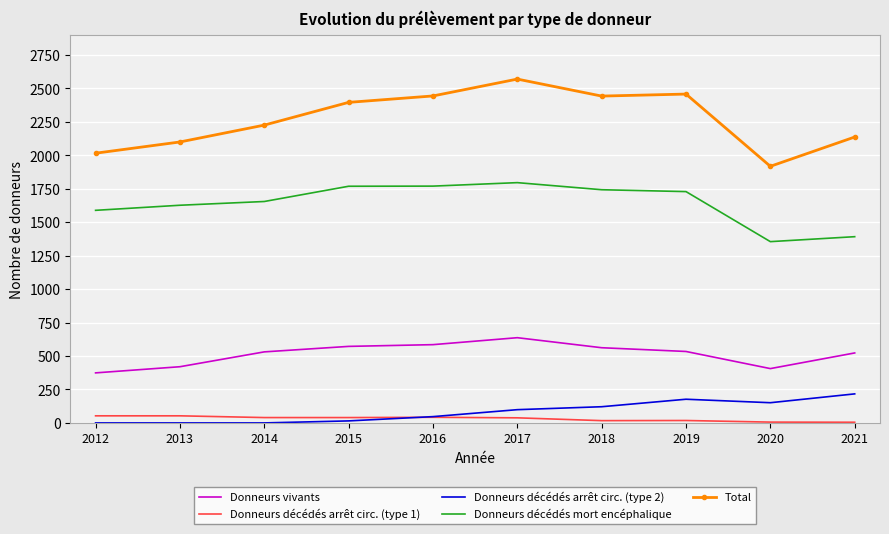

The value of Donneurs décédés mort encéphalique at 2012 is 1589. True or false?

True